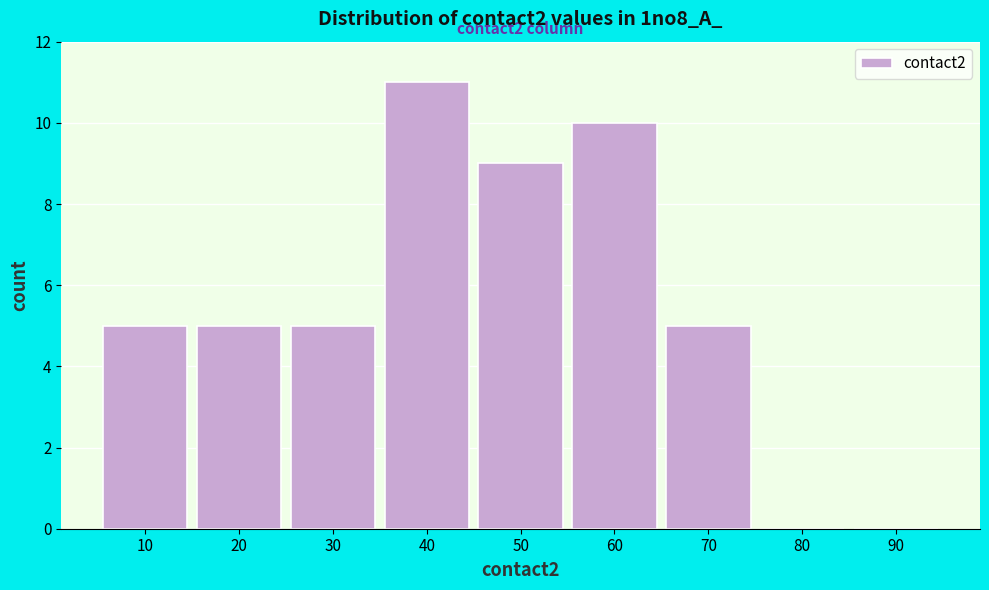

Reading left to right, what are all the values shown in this chart?

10=5	20=5	30=5	40=11	50=9	60=10	70=5	80=0	90=0